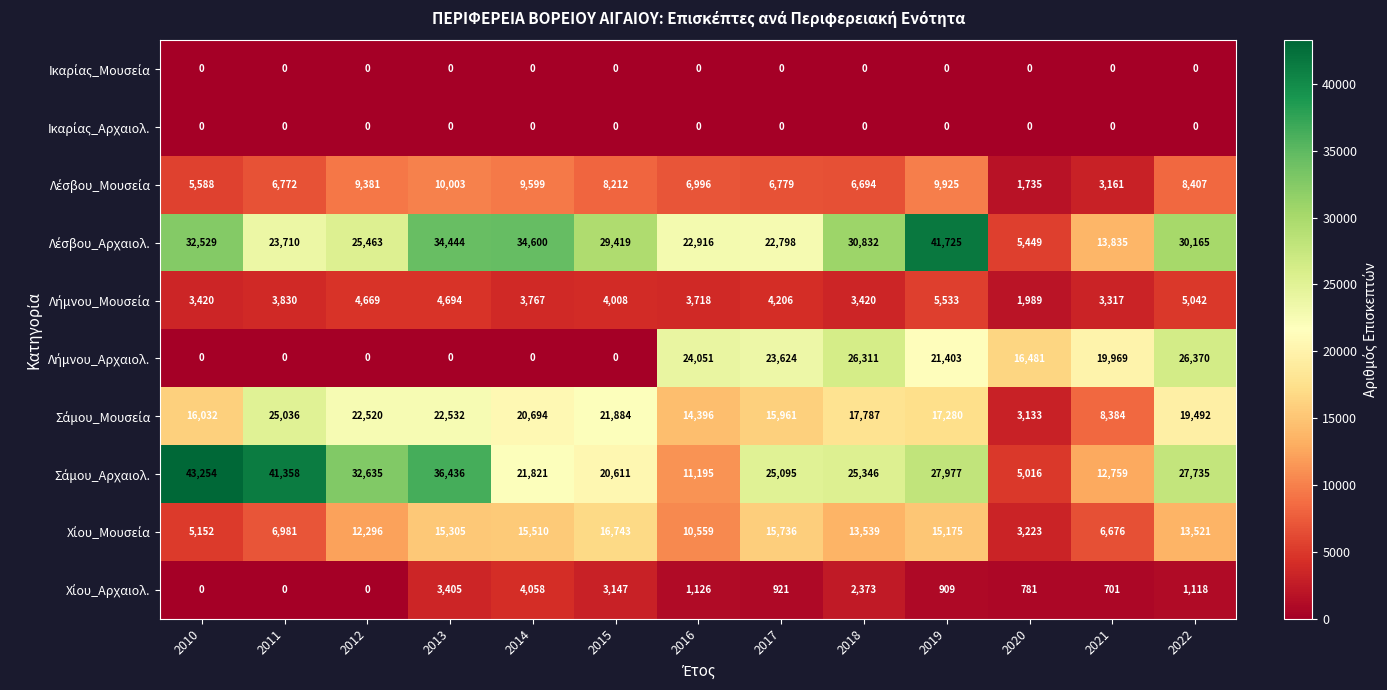

At which category is the sum across all series the highest?

2019